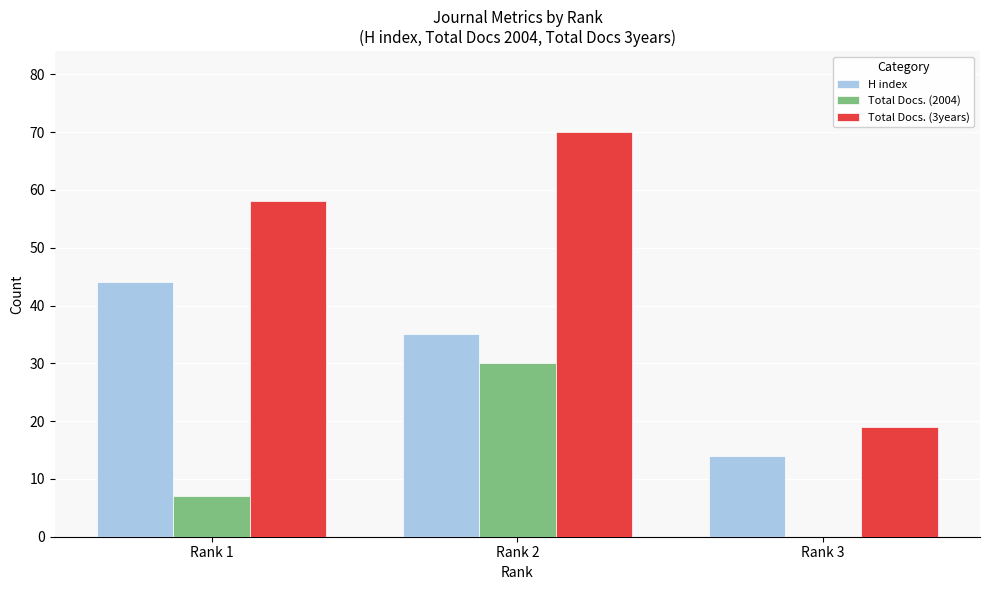

What is the sum of all H index values?

93